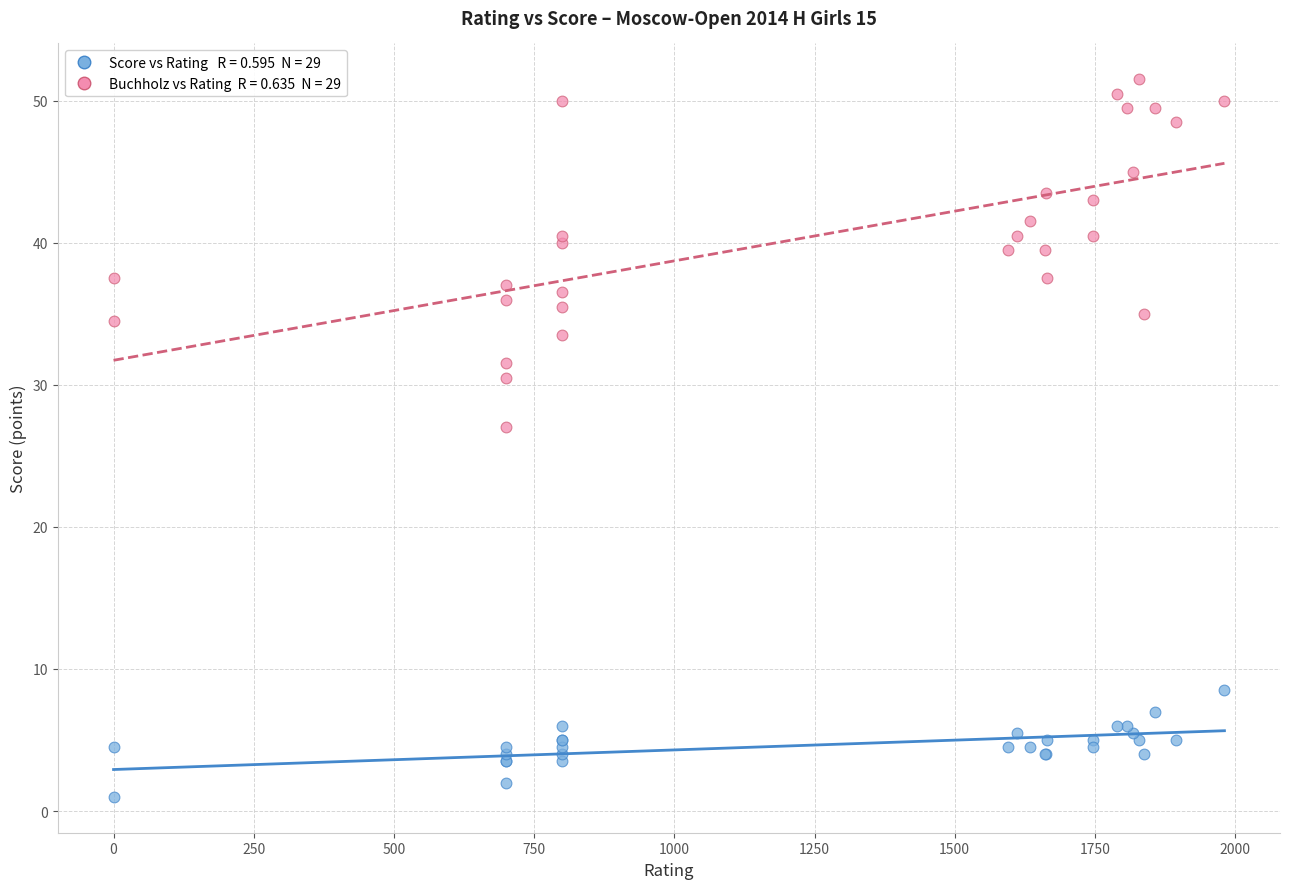

Across all series, what Y value is closest to 26?

27.0